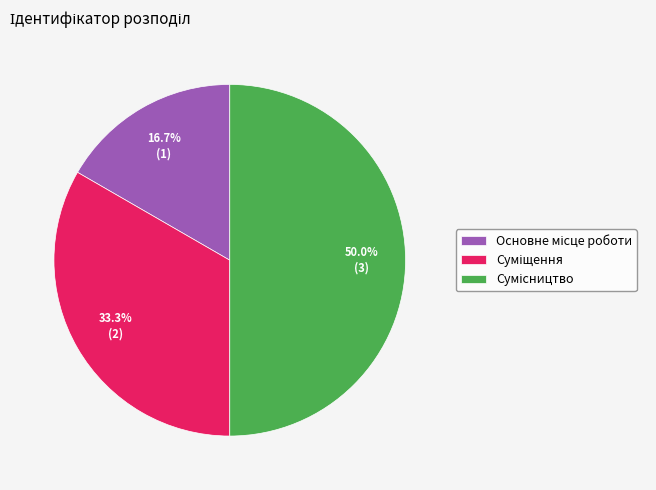

To the nearest percent, what is the combined percentage of Сумісництво and Основне місце роботи?

67%